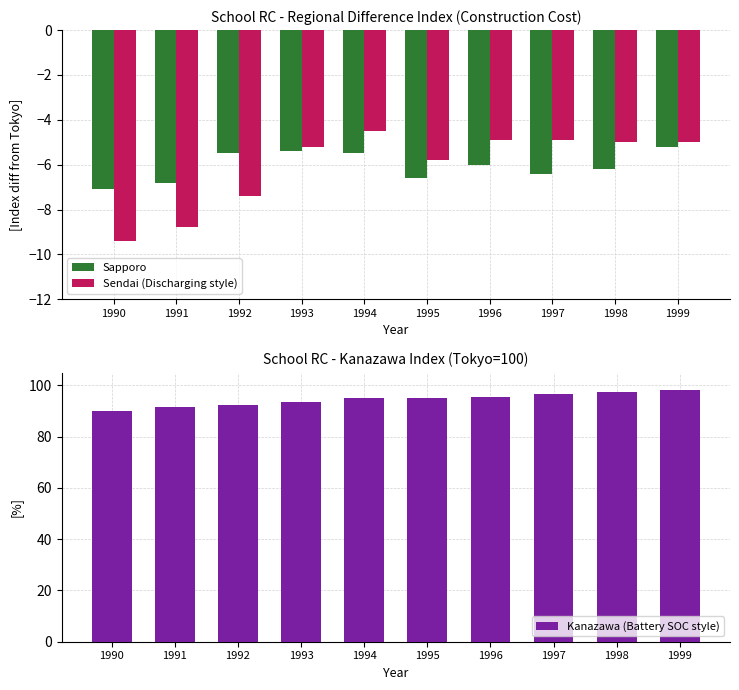

What is the average value of the Sapporo series?

-6.1